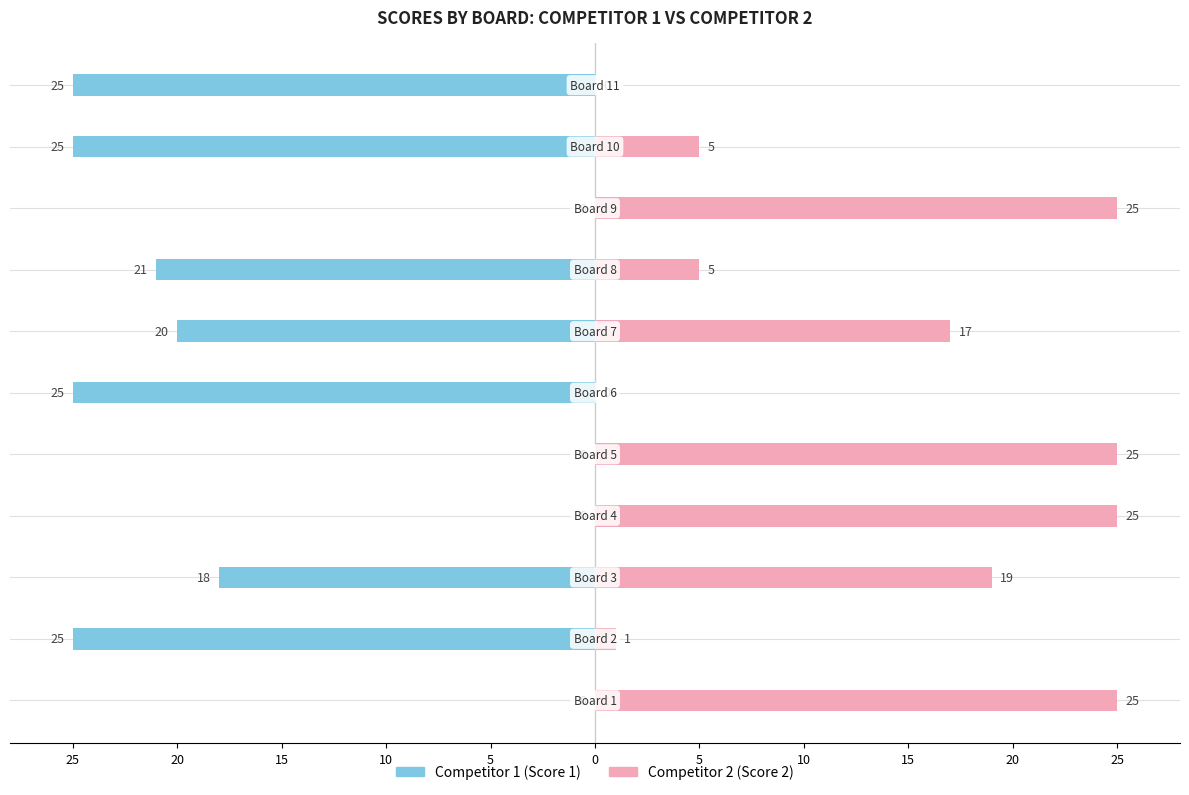

Is it true that Score 1 (Competitor 1) equals -17 at 15?

False